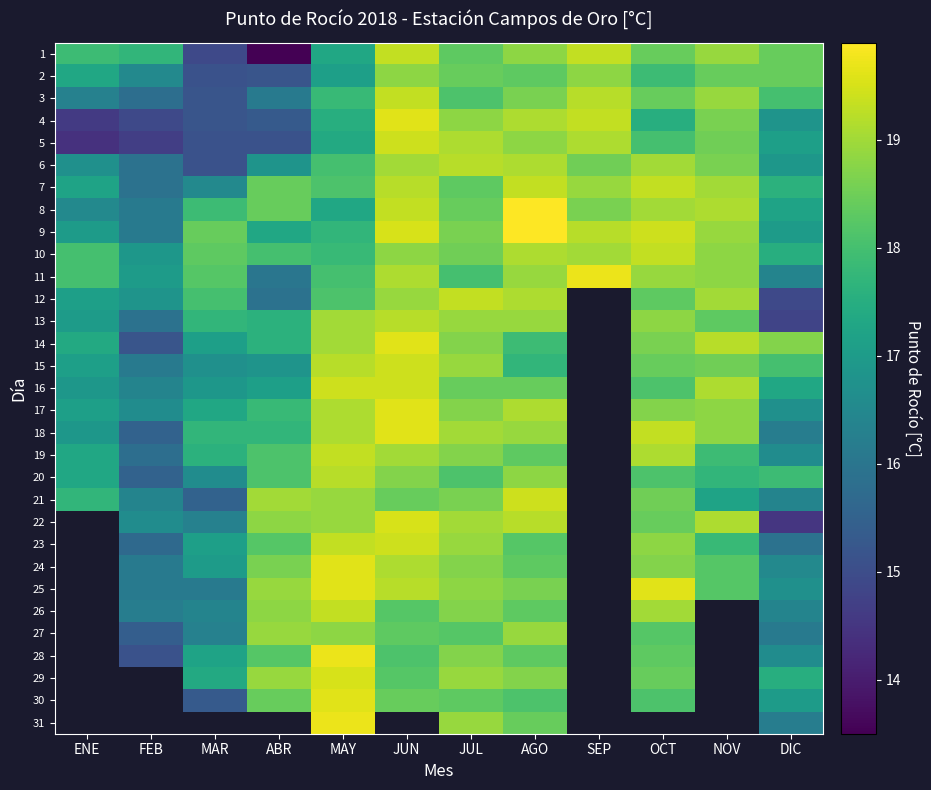

How many data points in 28 are less than 18?

3